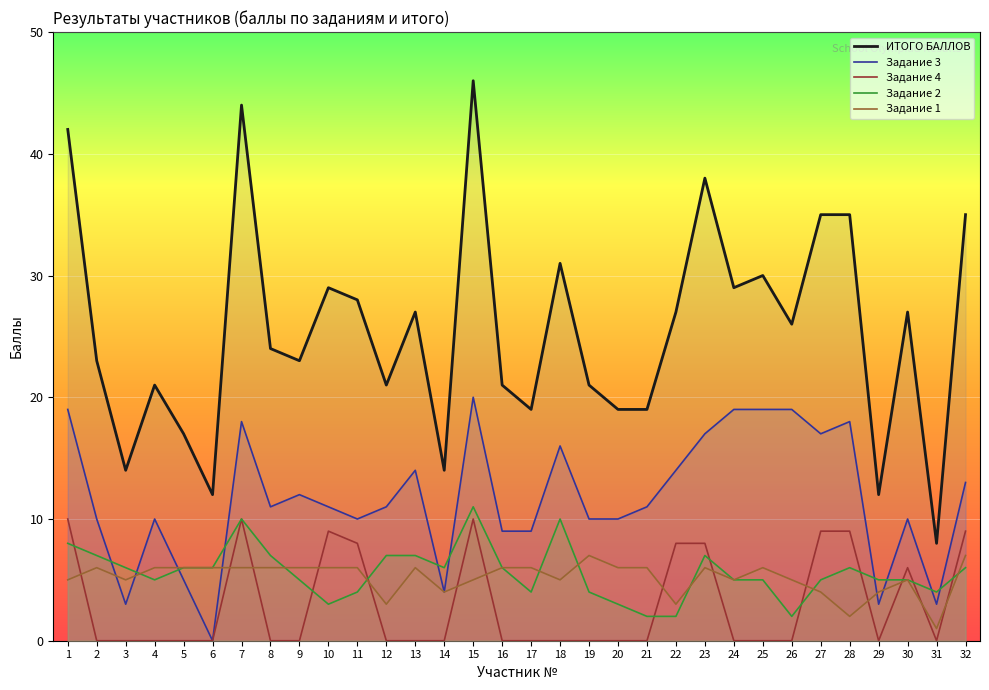

How many interior local peaks does the Задание 2 series have?

5